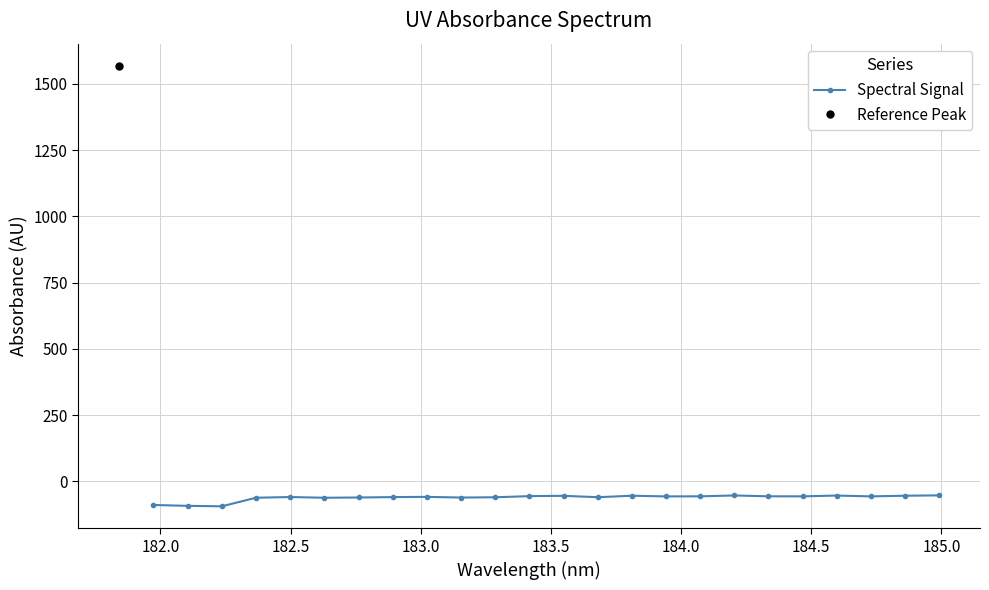

What is the value of the Spectral Signal point at the 15th from the left?

-54.1